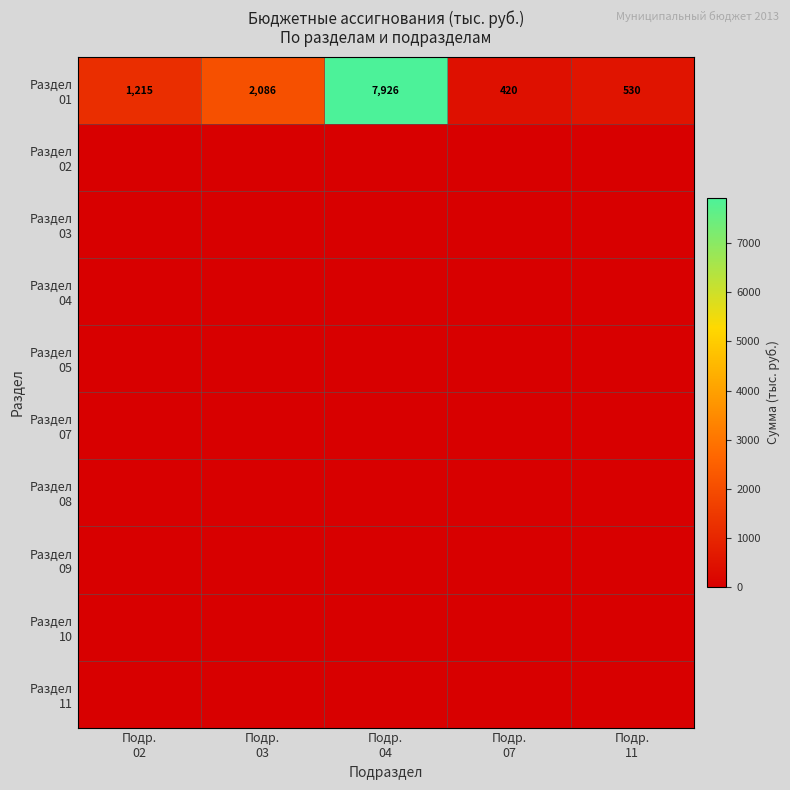

Rank the series by their maximum value, from lowest to highest.

Раздел 02, Раздел 03, Раздел 04, Раздел 05, Раздел 07, Раздел 08, Раздел 09, Раздел 10, Раздел 11, Раздел 01